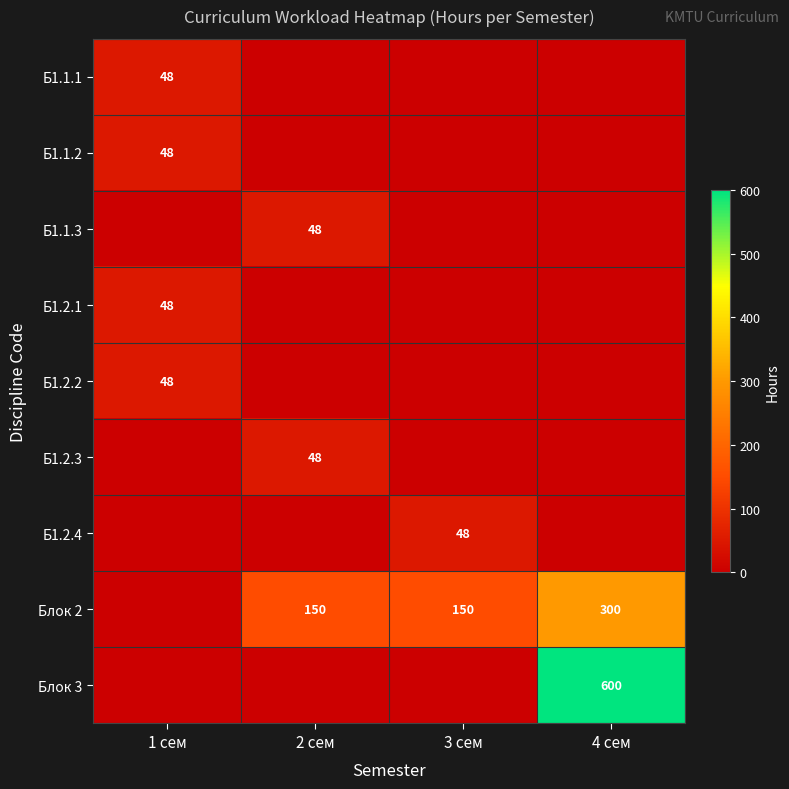

Is it true that Блок 2 equals 89 at 2 сем?

False